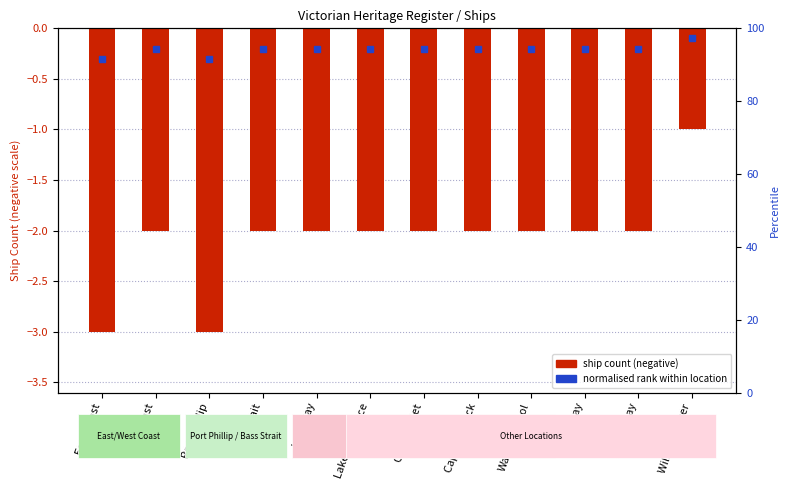

Reading left to right, transcribe all the data shown in this chart.

East Coast=-3	West Coast=-2	Port Phillip=-3	Bass Strait=-2	Lady Bay=-2	Lakes Entrance=-2	Corner Inlet=-2	Cape Schanck=-2	Warrnambool=-2	Apollo Bay=-2	Louttit Bay=-2	Williams River=-1